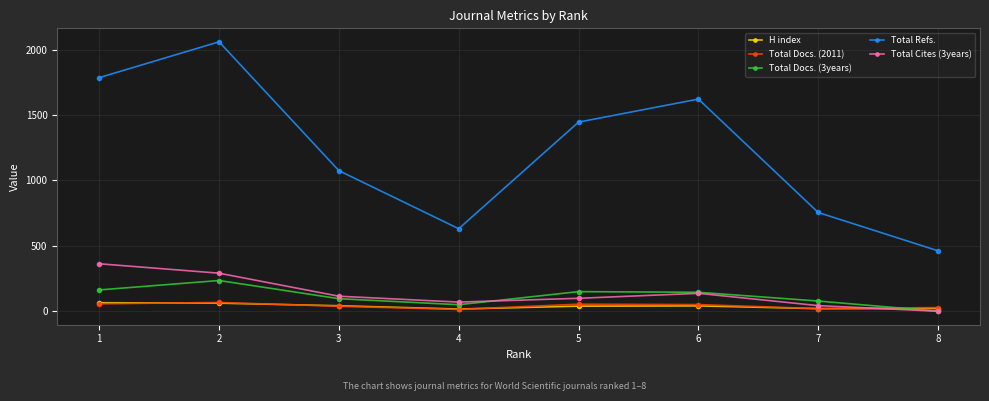

How many data points does each series have?

8